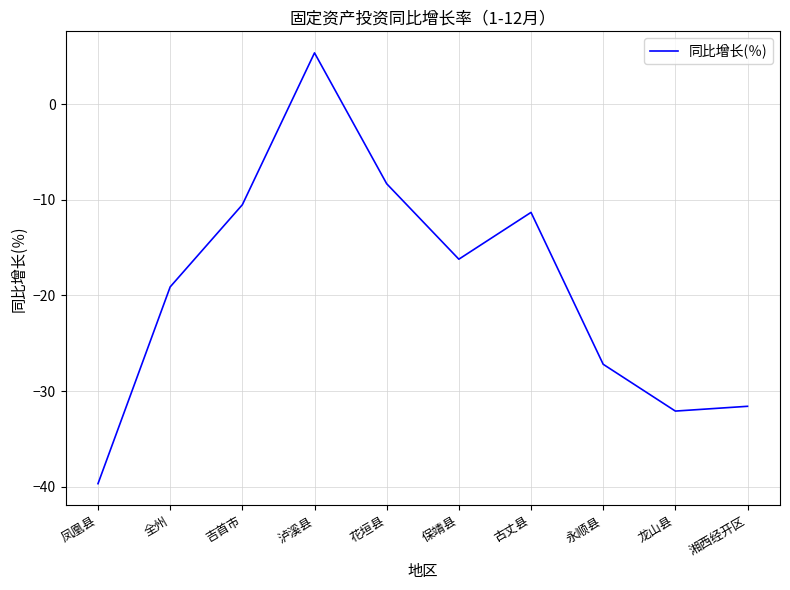

At which category does the chart reach its peak across all series?

泸溪县